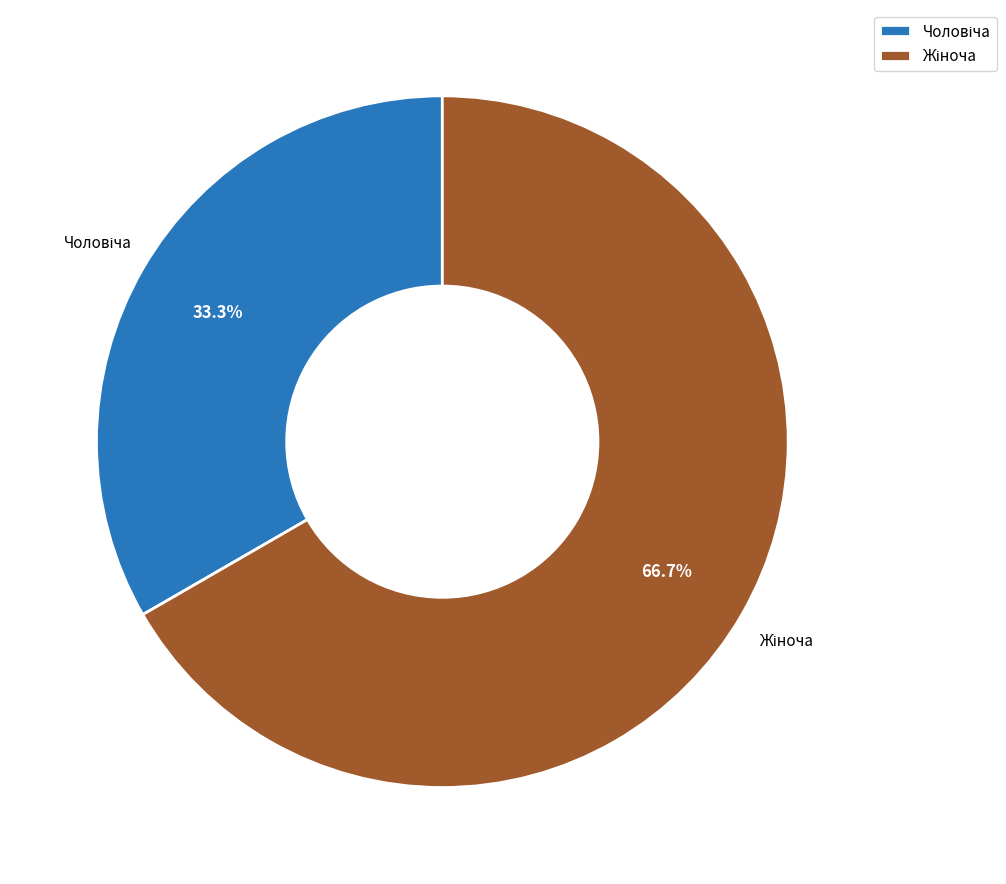

Is there any slice that represents more than half of the pie?

Yes